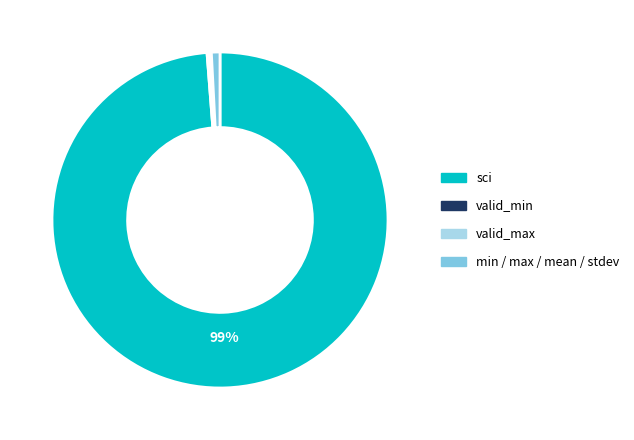

Does any single category account for the majority?

Yes